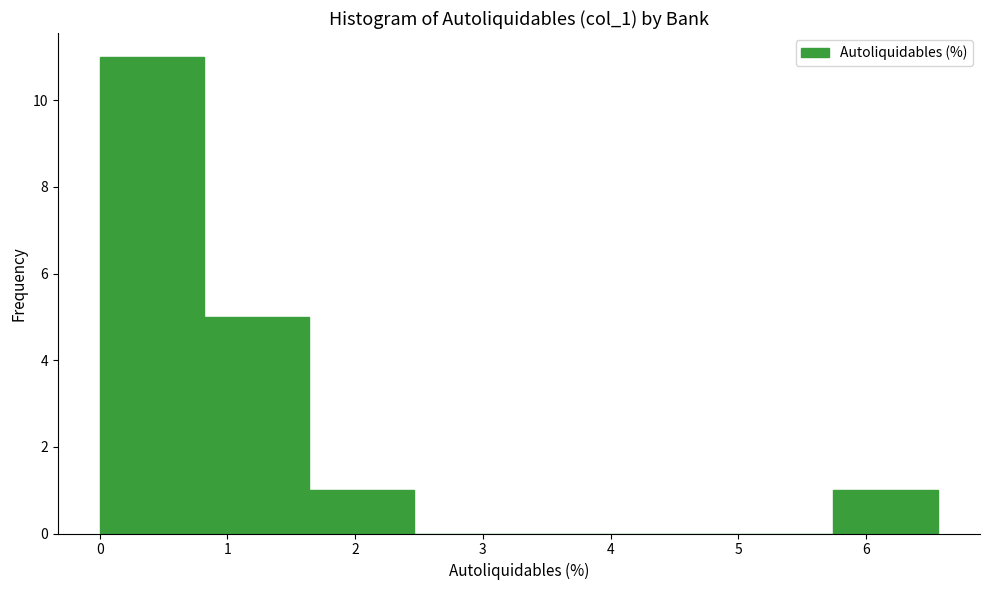

What is the height of the bar covering 0.0 to 0.8 on the x-axis? Neither the bar edges nor the heights are printed on the chart, so give them approximately, as read against the axes.

11